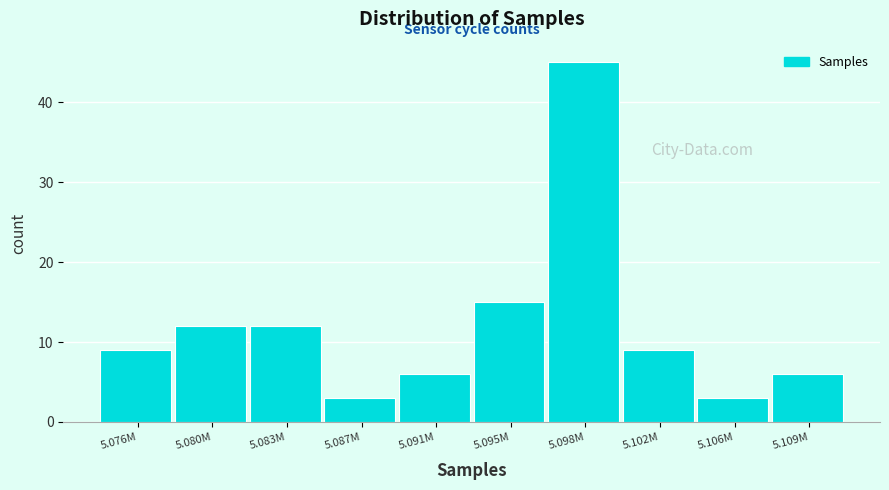

Reading left to right, extract all data points from this chart.

5.076M=9	5.080M=12	5.083M=12	5.087M=3	5.091M=6	5.095M=15	5.098M=45	5.102M=9	5.106M=3	5.109M=6